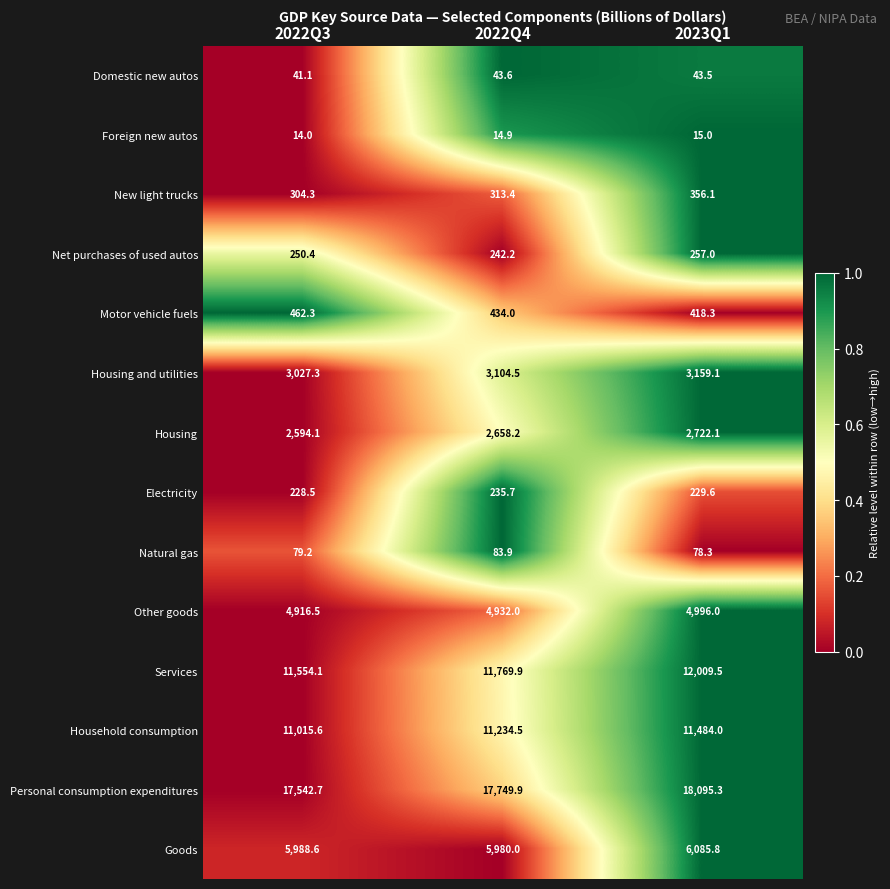

At which category does the chart reach its peak across all series?

2023Q1